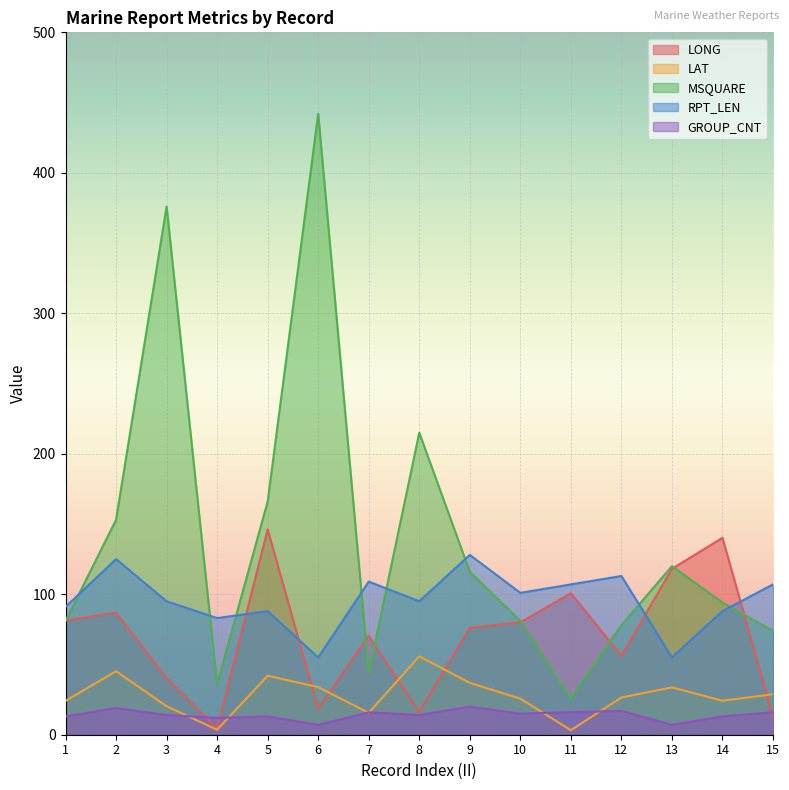

Reading left to right, extract all data points from this chart.

LONG: 1=81.3	2=86.8	3=40.2	4=4.2	5=146.1	6=18.4	7=70.5	8=16.1	9=76.1	10=80.0	11=100.7	12=56.2	13=118.1	14=140.2	15=12.9
LAT: 1=24.1	2=45.2	3=20.3	4=3.5	5=42.0	6=33.9	7=15.6	8=55.8	9=36.9	10=25.7	11=3.2	12=26.5	13=33.7	14=24.2	15=28.8
MSQUARE: 1=81.0	2=153.0	3=376.0	4=36.0	5=166.0	6=442.0	7=44.0	8=215.0	9=116.0	10=81.0	11=26.0	12=78.0	13=120.0	14=94.0	15=74.0
RPT_LEN: 1=91.0	2=125.0	3=95.0	4=83.0	5=88.0	6=55.0	7=109.0	8=95.0	9=128.0	10=101.0	11=107.0	12=113.0	13=55.0	14=88.0	15=107.0
GROUP_CNT: 1=13.0	2=19.0	3=14.0	4=12.0	5=13.0	6=7.0	7=16.0	8=14.0	9=20.0	10=15.0	11=16.0	12=17.0	13=7.0	14=13.0	15=16.0